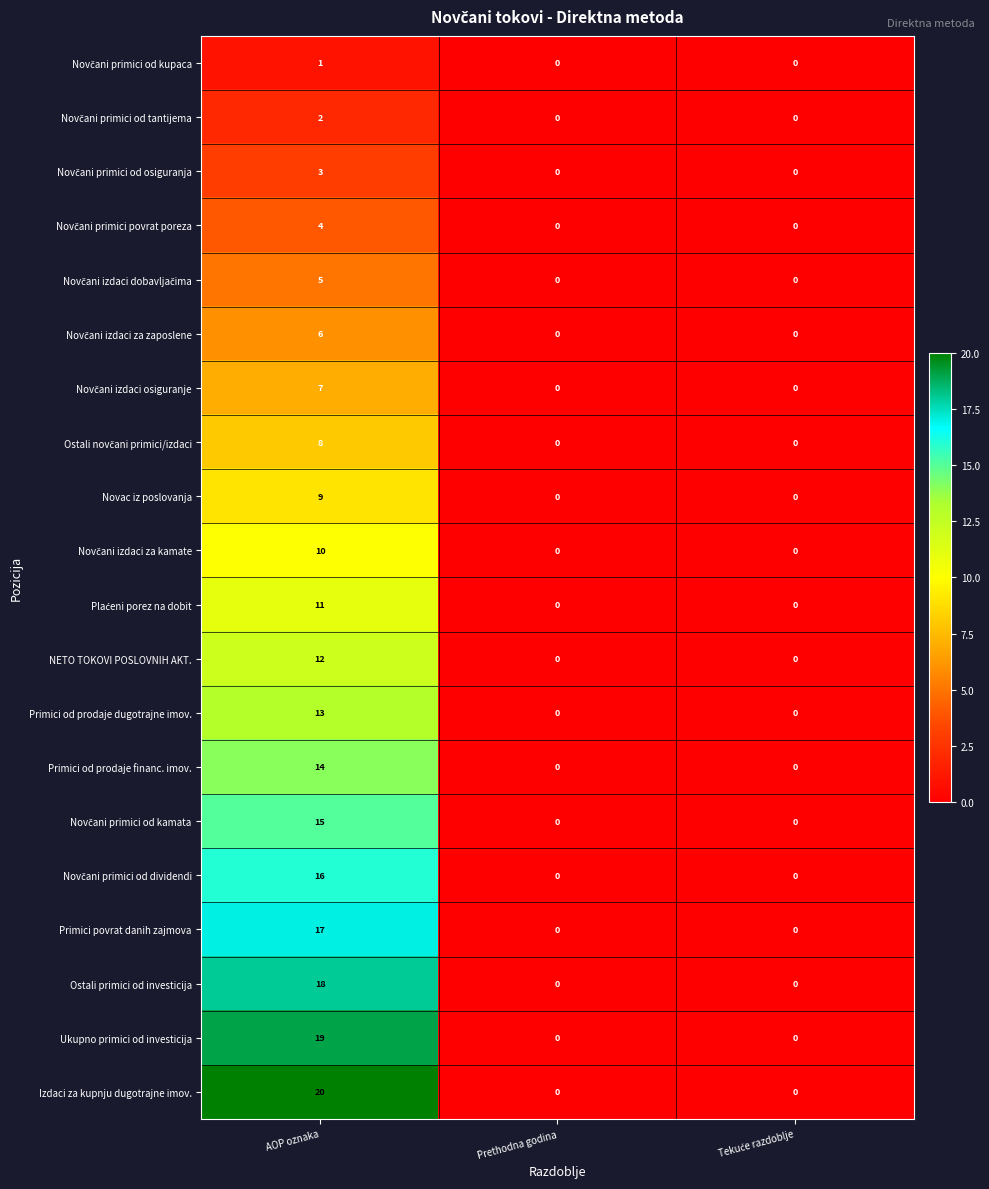

At how many categories does at least one series exceed 15?

1